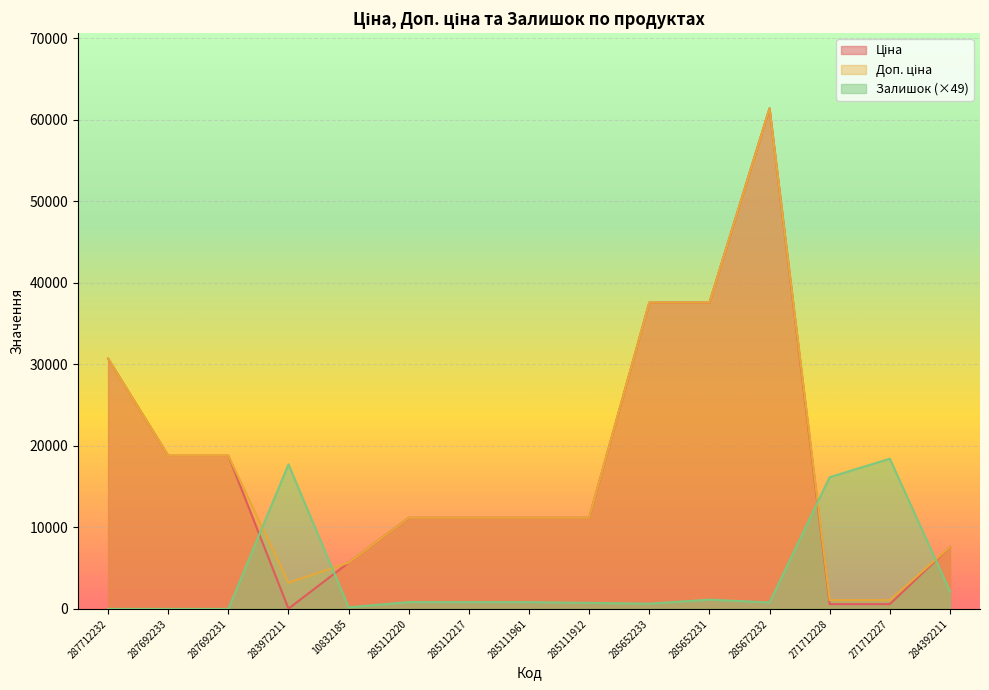

Reading left to right, transcribe all the data shown in this chart.

Ціна: 287712232=30717.1	287692233=18796.8	287692231=18796.8	283972211=32.0	10832185=5673.8	285112220=11188.2	285112217=11188.2	285111961=11188.2	285111912=11188.2	285652233=37593.6	285652231=37593.6	285672232=61434.3	271712228=589.9	271712227=589.9	284392211=7596.5
Доп. ціна: 287712232=30717.1	287692233=18796.8	287692231=18796.8	283972211=3205.0	10832185=5673.8	285112220=11188.2	285112217=11188.2	285111961=11188.2	285111912=11188.2	285652233=37593.6	285652231=37593.6	285672232=61434.3	271712228=1081.7	271712227=1081.7	284392211=7596.5
Залишок: 287712232=0.0	287692233=0.0	287692231=0.0	283972211=17740.4	10832185=197.1	285112220=837.7	285112217=837.7	285111961=837.7	285111912=739.2	285652233=640.6	285652231=1133.4	285672232=788.5	271712228=16163.5	271712227=18430.3	284392211=2168.3